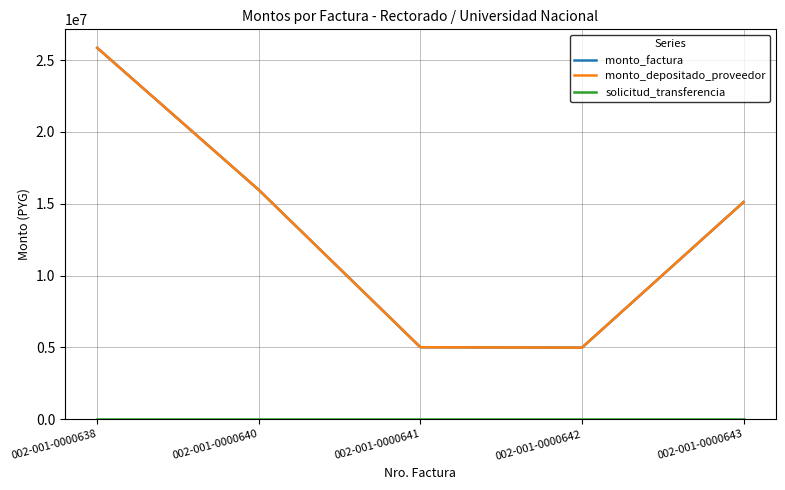

Between 002-001-0000643 and 002-001-0000641, which is larger?

002-001-0000643